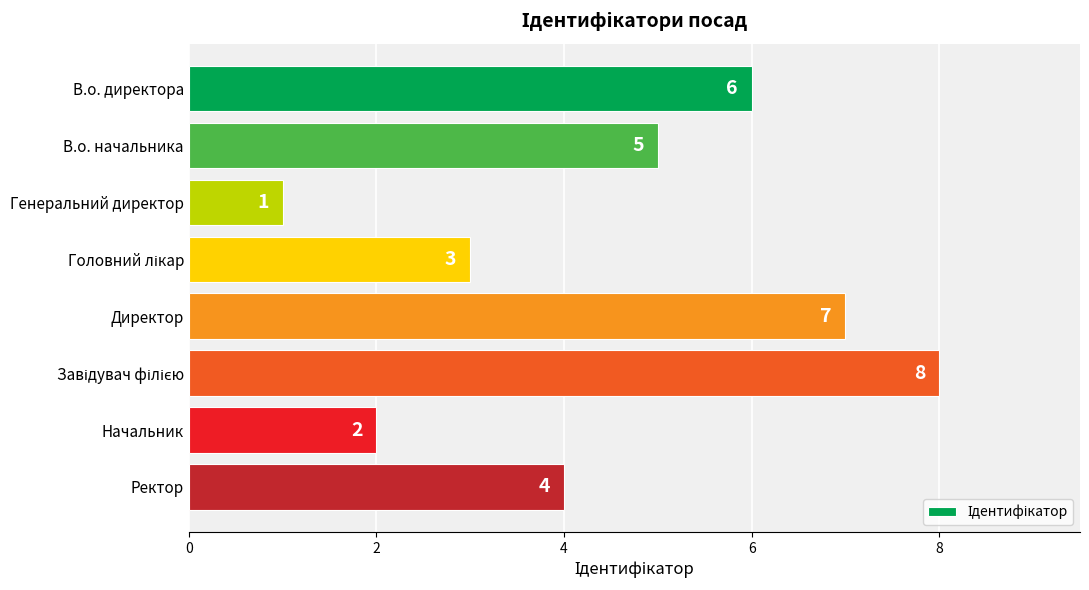

The chart shows a value of 4 at Ректор. True or false?

True